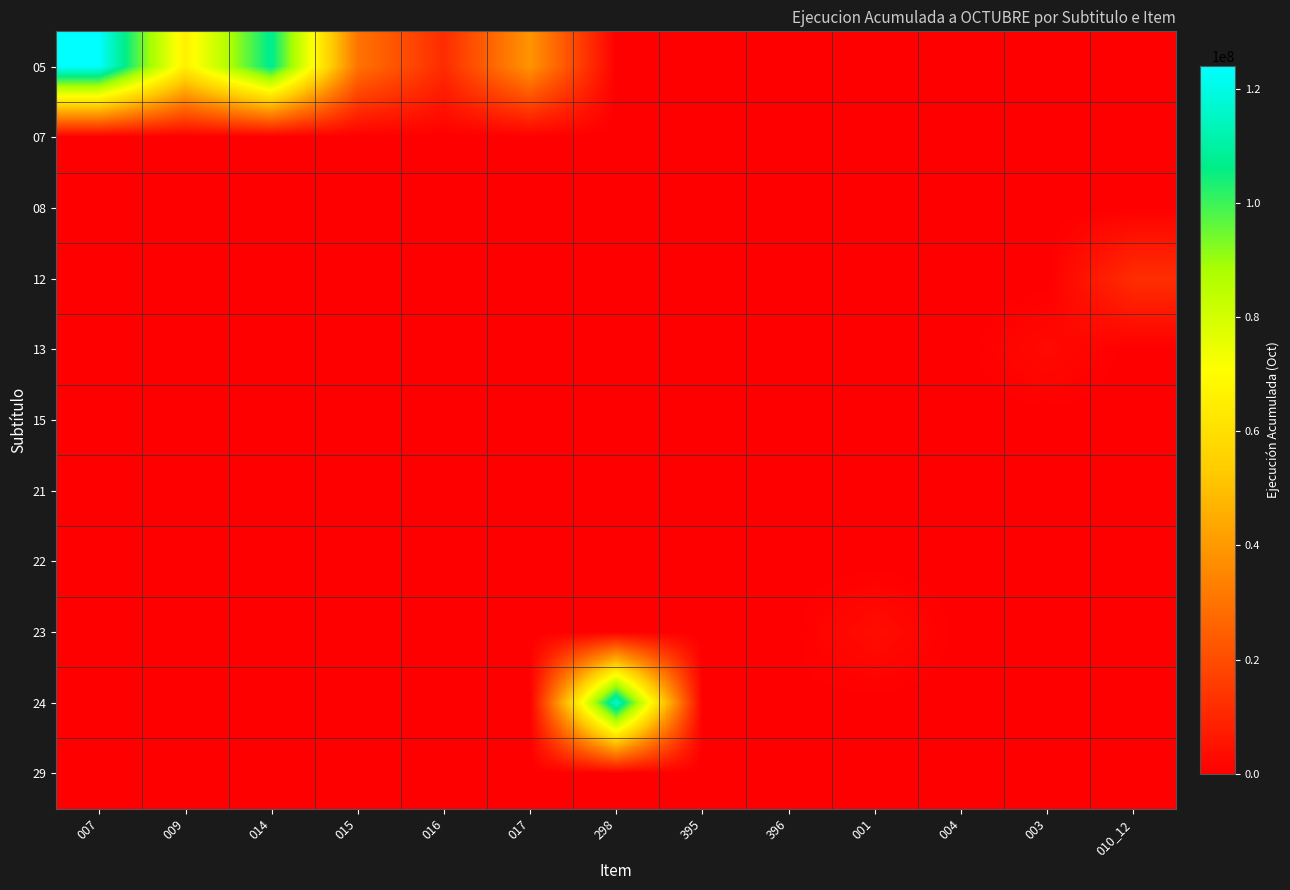

Reading left to right, transcribe all the data shown in this chart.

05: 007=123927731	009=66030452	014=107781960	015=30218863	016=11450120	017=38755301	298=0	395=0	396=0	001=0	004=0	003=0	010_12=0
07: 007=0	009=0	014=0	015=0	016=0	017=0	298=0	395=0	396=0	001=0	004=0	003=0	010_12=0
08: 007=0	009=0	014=0	015=0	016=0	017=0	298=0	395=0	396=0	001=0	004=0	003=0	010_12=0
12: 007=0	009=0	014=0	015=0	016=0	017=0	298=0	395=0	396=0	001=0	004=0	003=0	010_12=12075319
13: 007=0	009=0	014=0	015=0	016=0	017=0	298=0	395=0	396=0	001=0	004=0	003=2607289	010_12=0
15: 007=0	009=0	014=0	015=0	016=0	017=0	298=0	395=0	396=0	001=0	004=0	003=0	010_12=0
21: 007=0	009=0	014=0	015=0	016=0	017=0	298=0	395=0	396=0	001=0	004=0	003=0	010_12=0
22: 007=0	009=0	014=0	015=0	016=0	017=0	298=0	395=0	396=0	001=0	004=0	003=0	010_12=0
23: 007=0	009=0	014=0	015=0	016=0	017=0	298=0	395=0	396=0	001=3402041	004=146	003=0	010_12=0
24: 007=0	009=0	014=0	015=0	016=0	017=0	298=117601180	395=56855	396=279100	001=0	004=0	003=0	010_12=0
29: 007=0	009=0	014=0	015=0	016=0	017=0	298=0	395=0	396=0	001=0	004=0	003=0	010_12=0